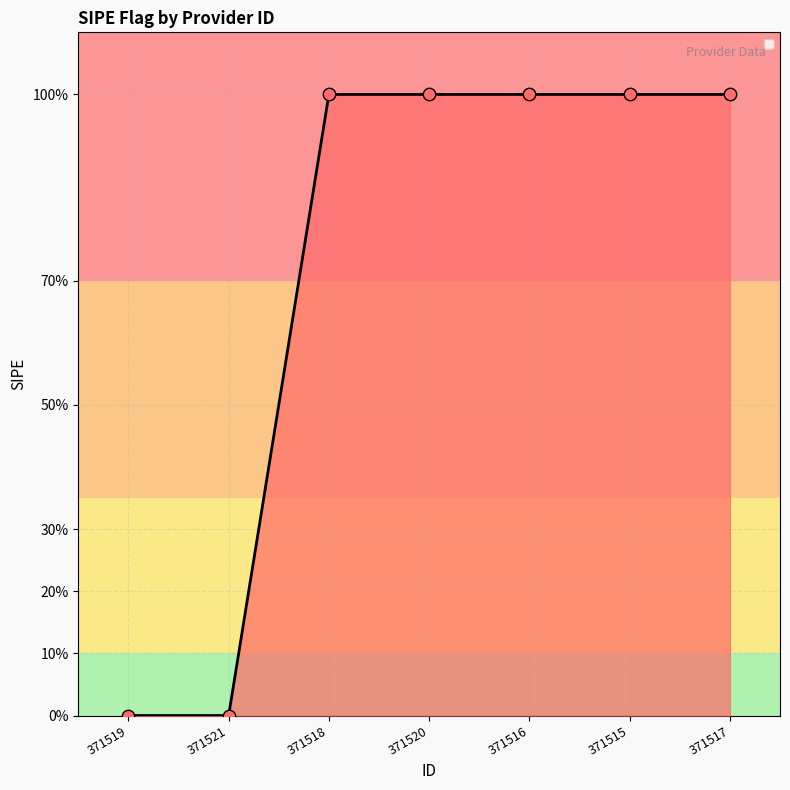

Approximately how many times larger is the value at 371520 compared to 371517?

1.0